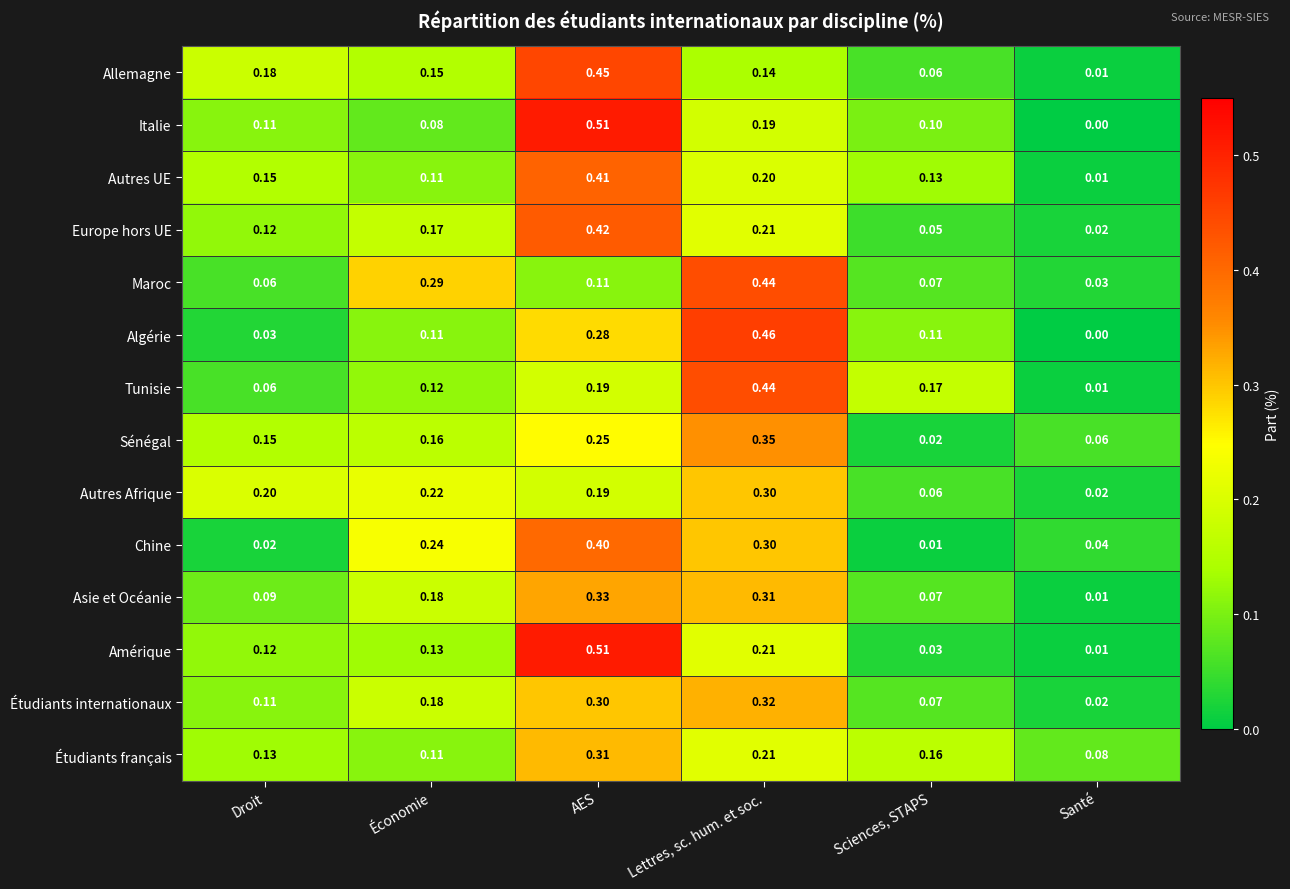

Which series has the largest range (max minus min)?

Italie